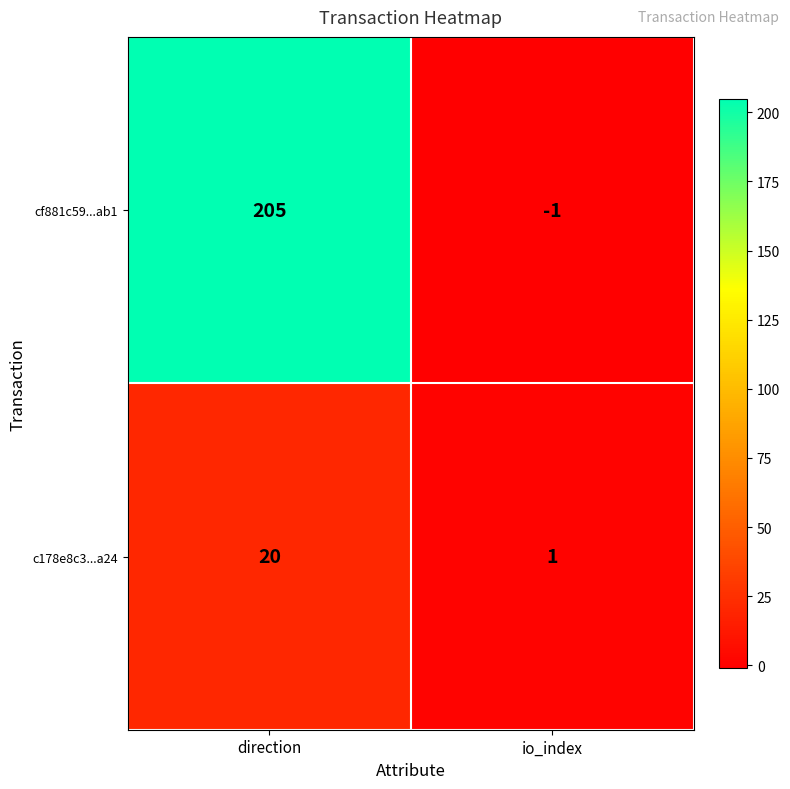

Reading left to right, transcribe all the data shown in this chart.

cf881c59...ab1: 205	-1
c178e8c3...a24: 20	1